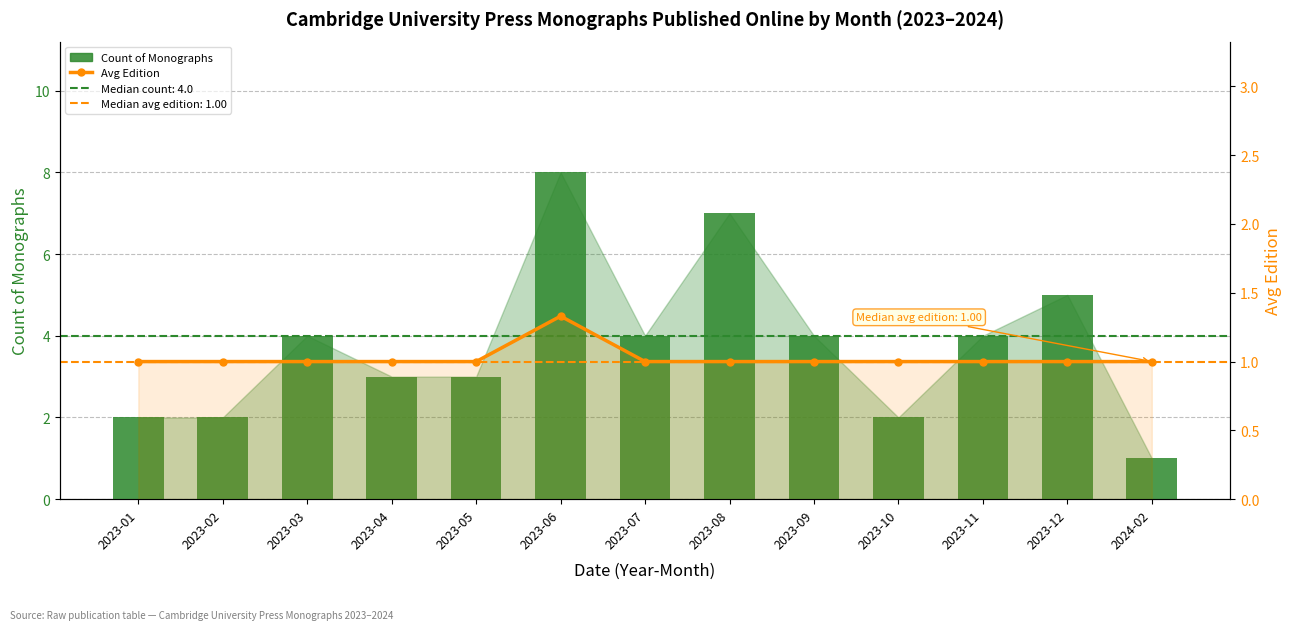

How many data points does each series have?

13